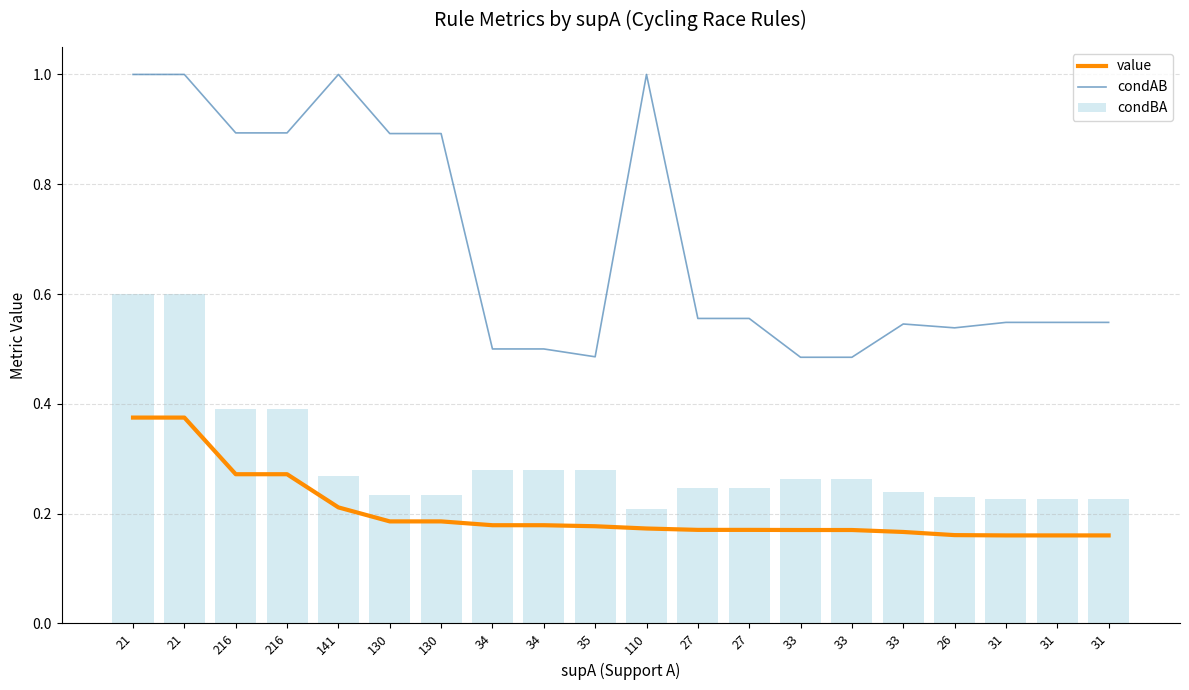

Reading right to left, what are all the values shown in this chart?

value: 0.2	0.2	0.2	0.2	0.2	0.2	0.2	0.2	0.2	0.2	0.2	0.2	0.2	0.2	0.2	0.2	0.3	0.3	0.4	0.4
condAB: 0.5	0.5	0.5	0.5	0.5	0.5	0.5	0.6	0.6	1.0	0.5	0.5	0.5	0.9	0.9	1.0	0.9	0.9	1.0	1.0
condBA: 0.2	0.2	0.2	0.2	0.2	0.3	0.3	0.2	0.2	0.2	0.3	0.3	0.3	0.2	0.2	0.3	0.4	0.4	0.6	0.6